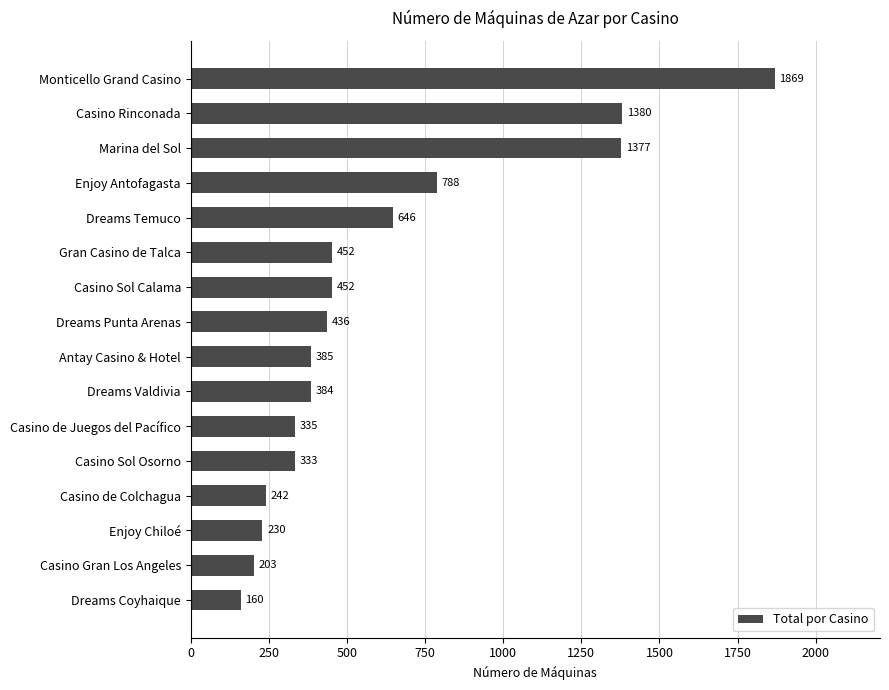

What is the smallest value displayed?

160